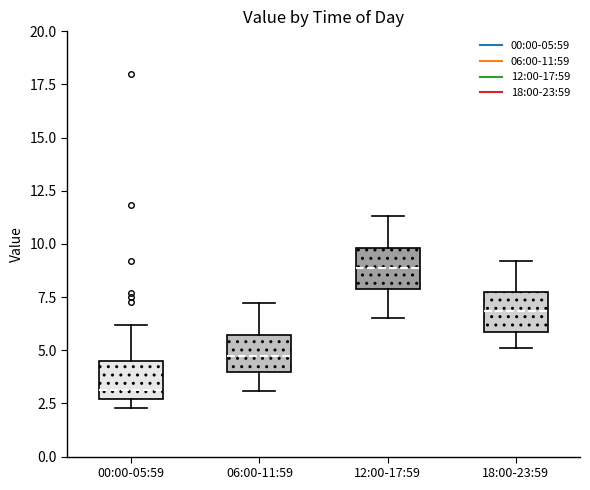

Which box's median line is the highest?

12:00-17:59